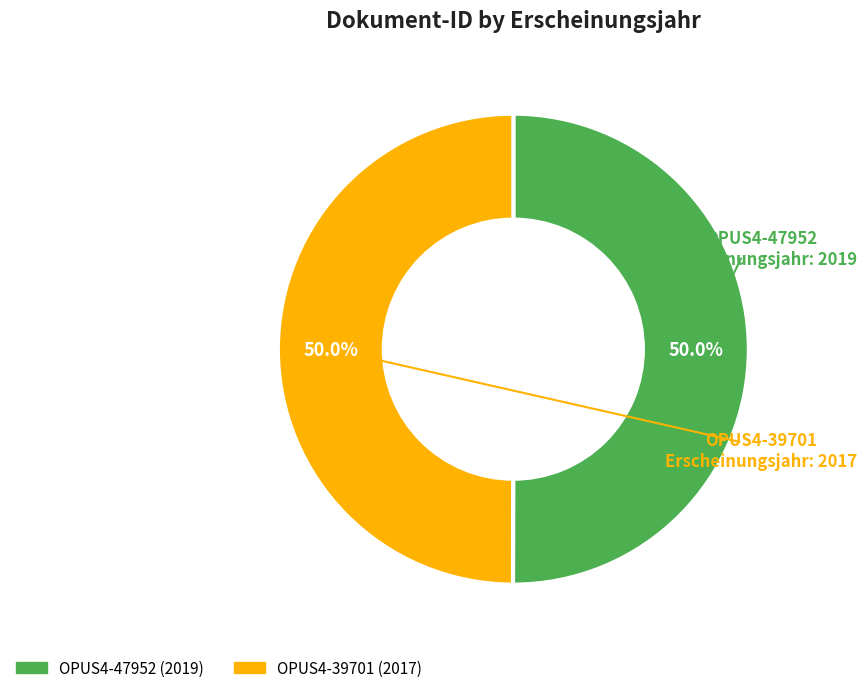

Combined, do OPUS4-39701 and OPUS4-47952 account for over 50%?

Yes